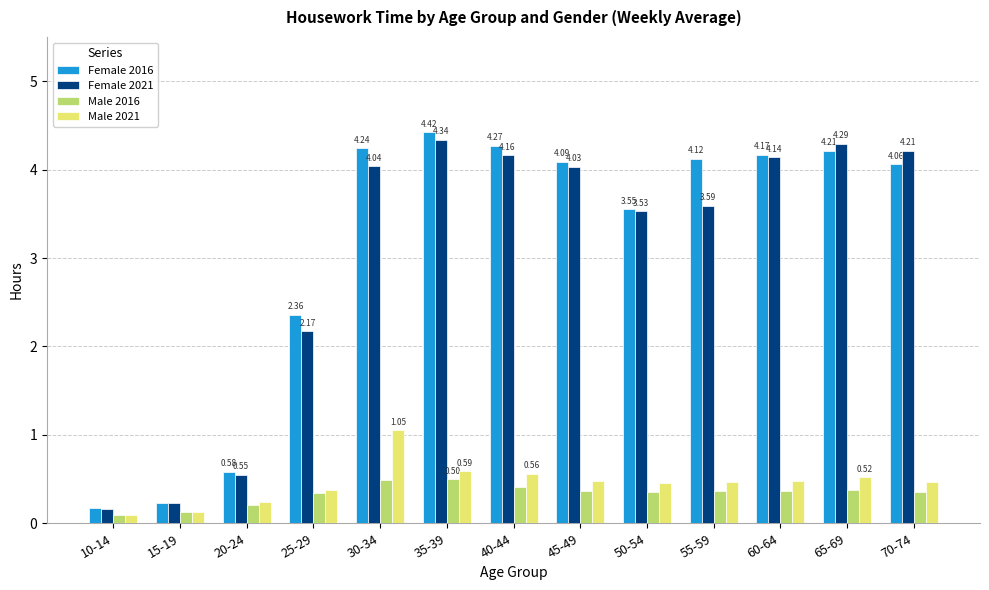

Which series has the widest spread of values?

Female 2016